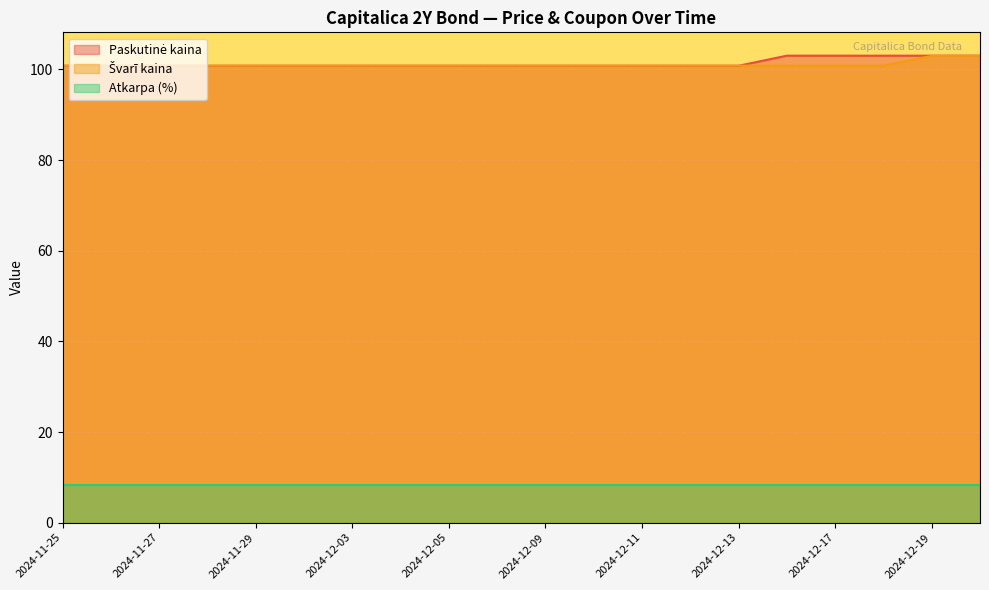

At which category does the chart reach its peak across all series?

2024-12-16